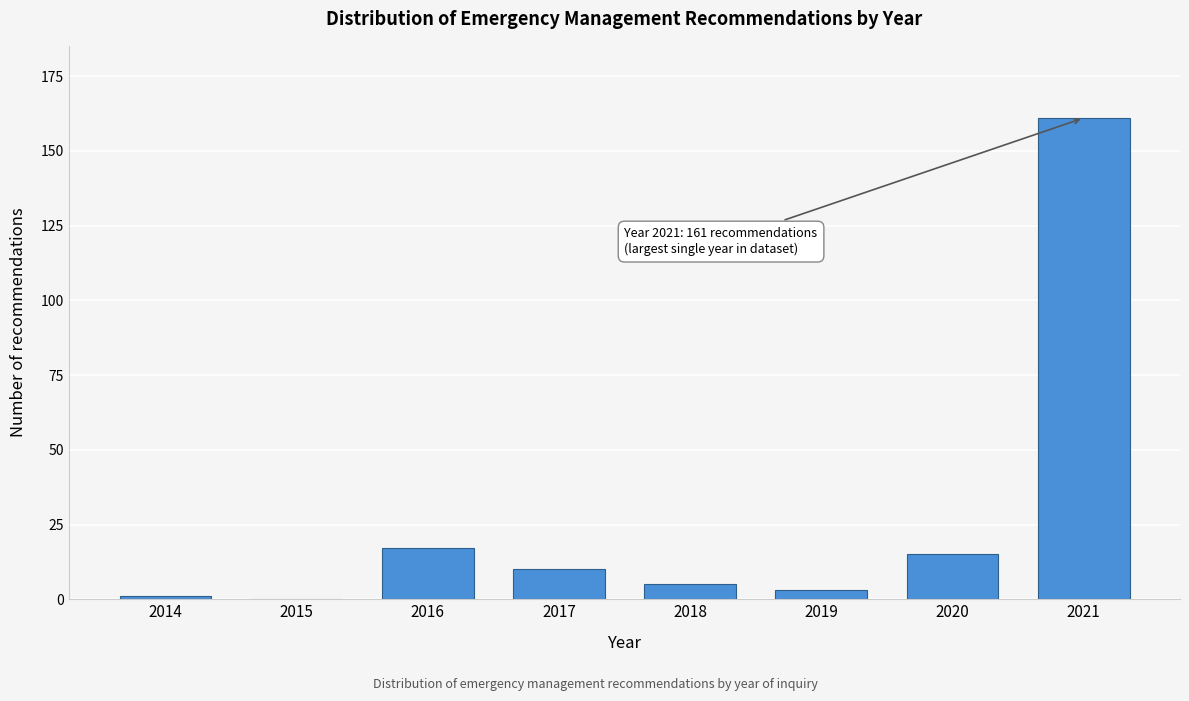

Reading left to right, what are all the values shown in this chart?

2014=1	2015=0	2016=17	2017=10	2018=5	2019=3	2020=15	2021=161